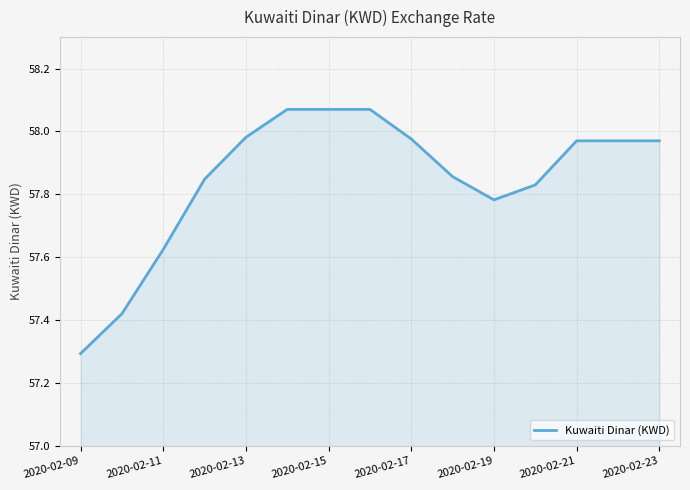

What is the smallest value displayed?

57.3